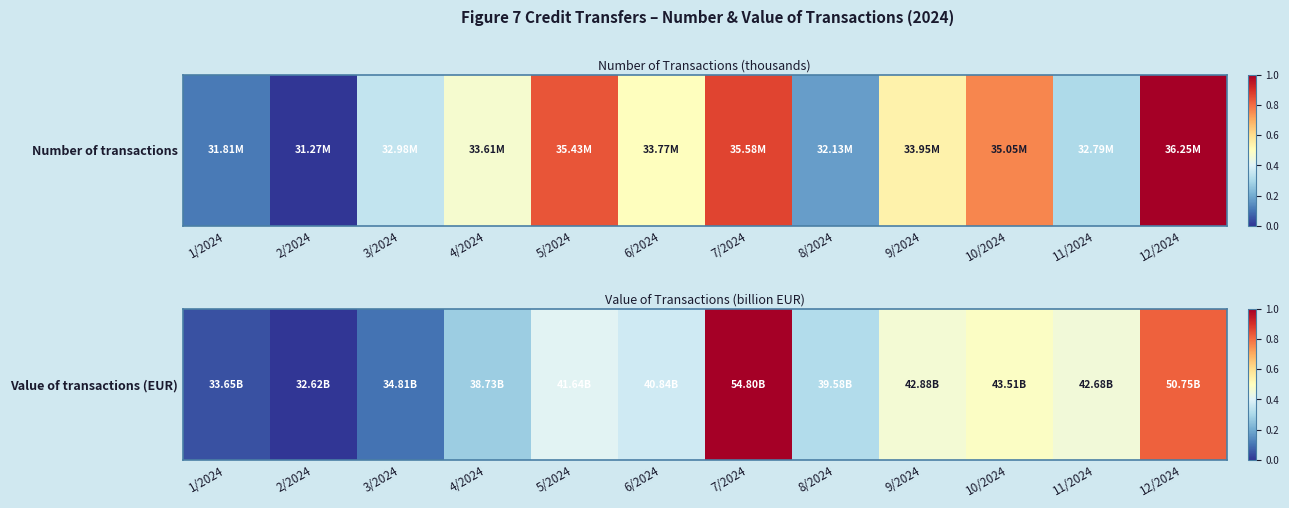

Reading left to right, extract all data points from this chart.

1/2024=0.0	2/2024=0.0	3/2024=0.1	4/2024=0.3	5/2024=0.4	6/2024=0.4	7/2024=1.0	8/2024=0.3	9/2024=0.5	10/2024=0.5	11/2024=0.5	12/2024=0.8